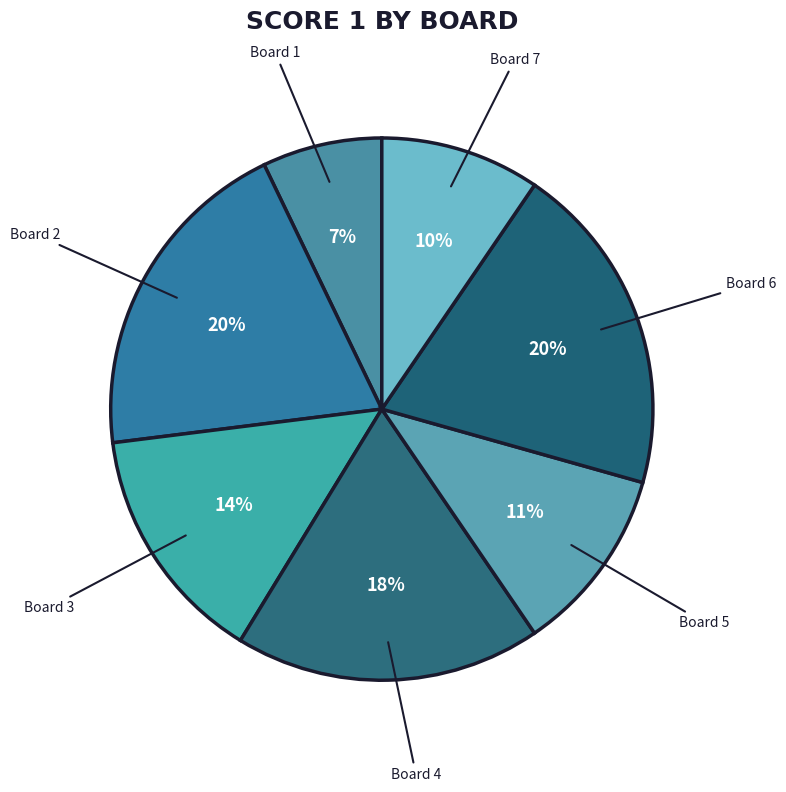

Is it true that Board 1 is 14% of the pie?

False